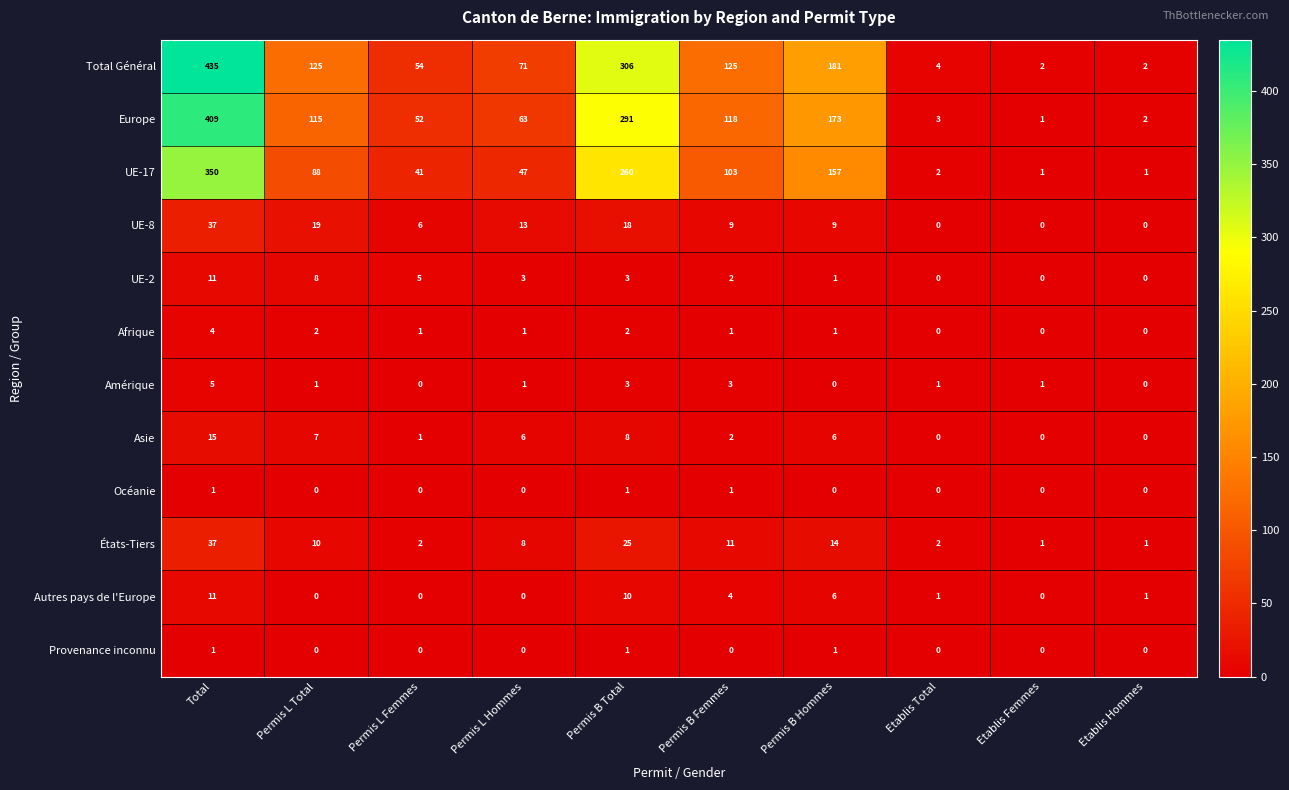

Count the number of categories in the chart.

10